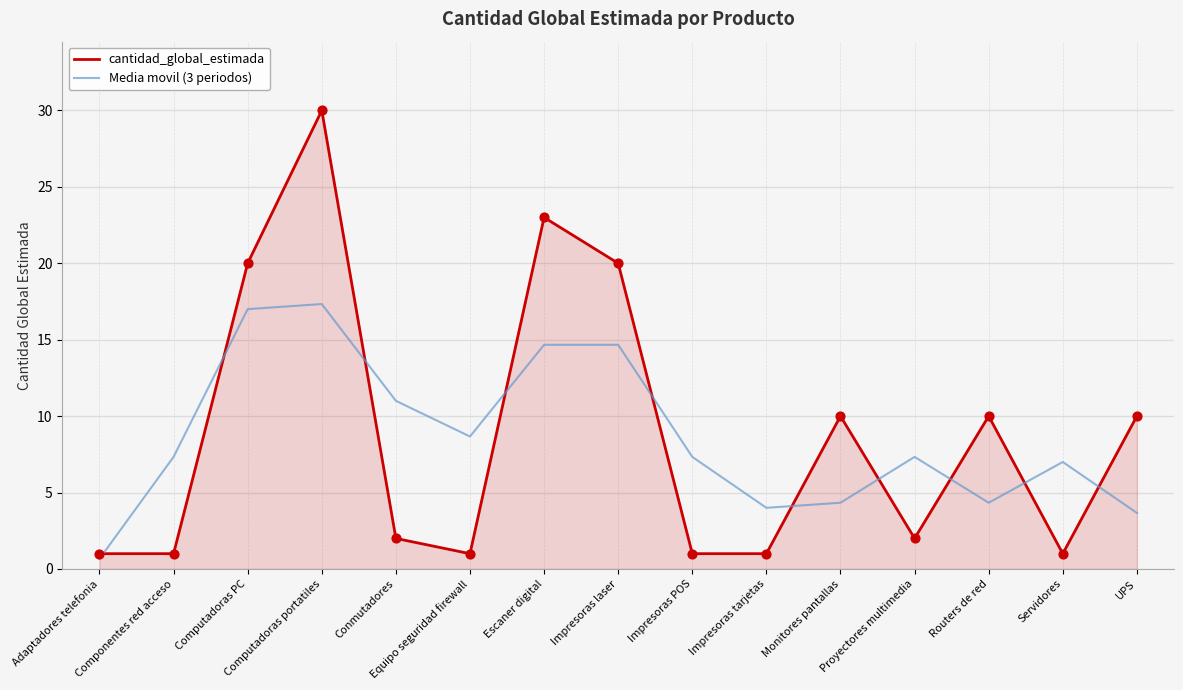

Which series changed the most between Computadoras portatiles and Proyectores multimedia?

cantidad_global_estimada